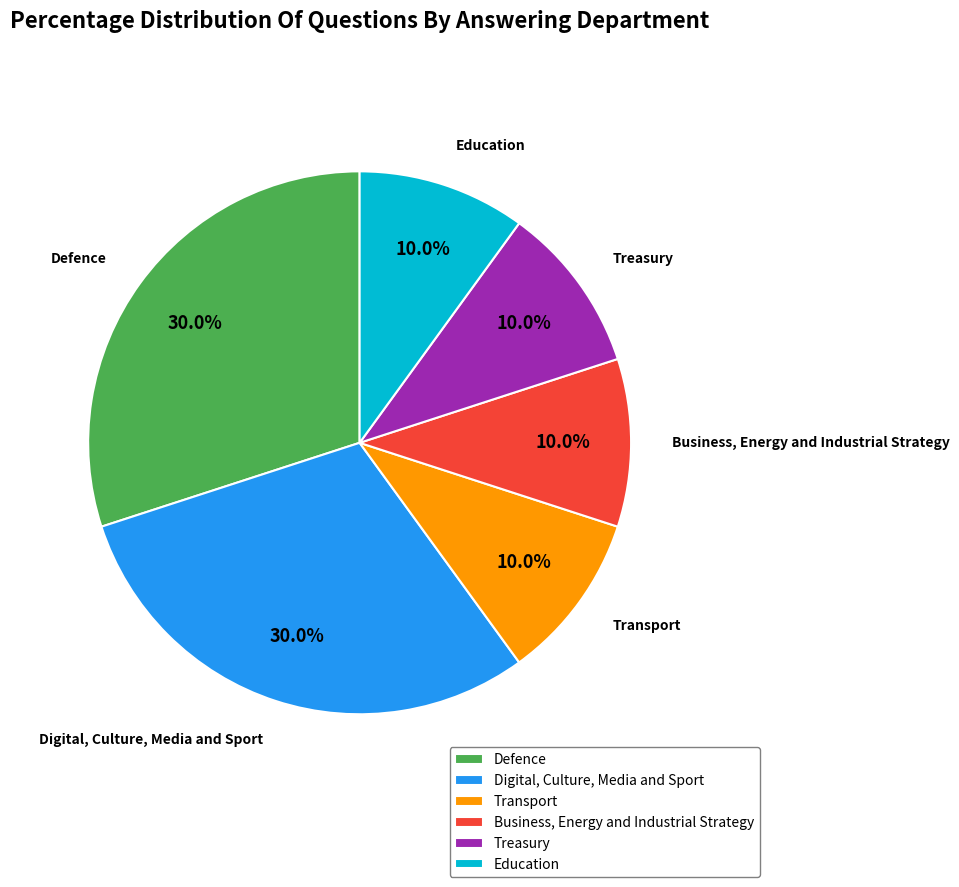

To the nearest percent, what is the average slice percentage?

17%